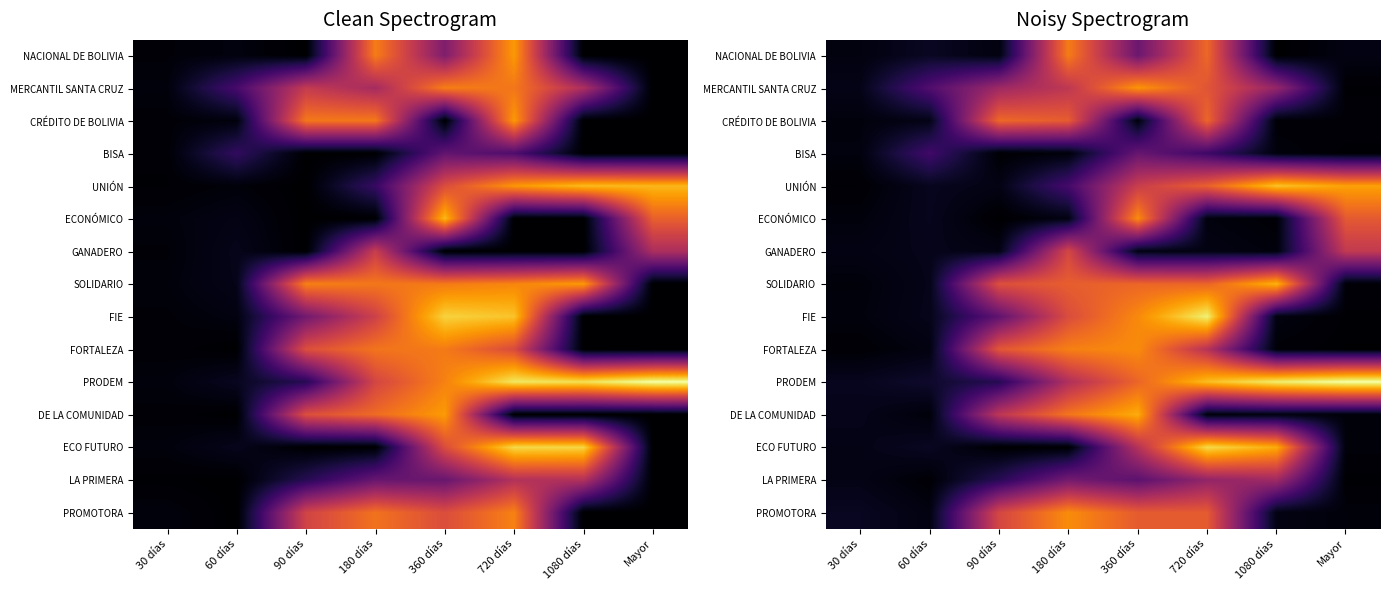

Where is PROMOTORA nearest to the value 4?

90 días